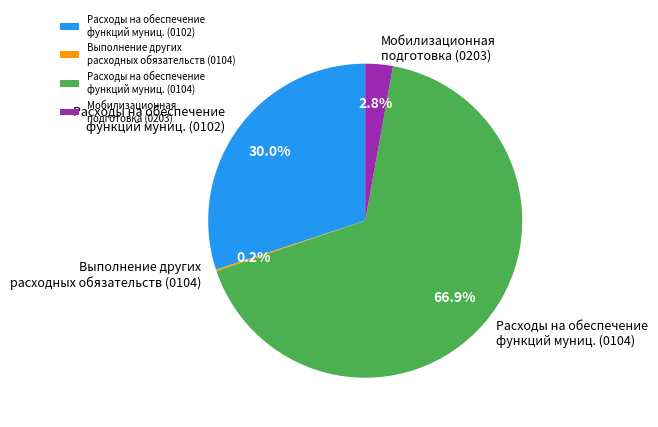

Which has a higher value, Расходы на обеспечение функций муниц. (0102) or Мобилизационная подготовка (0203)?

Расходы на обеспечение функций муниц. (0102)